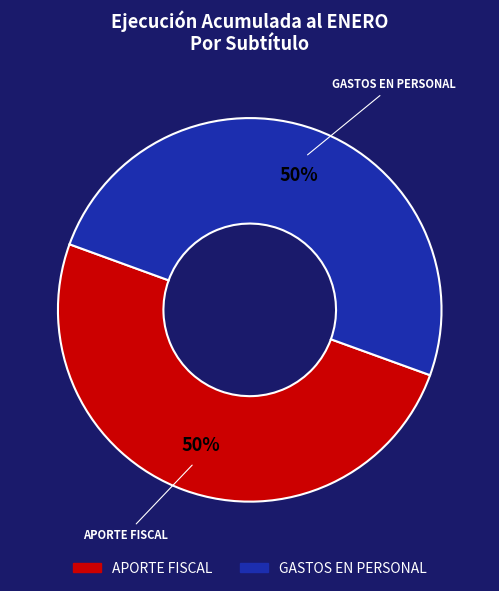

To the nearest percent, what is the average slice percentage?

50%